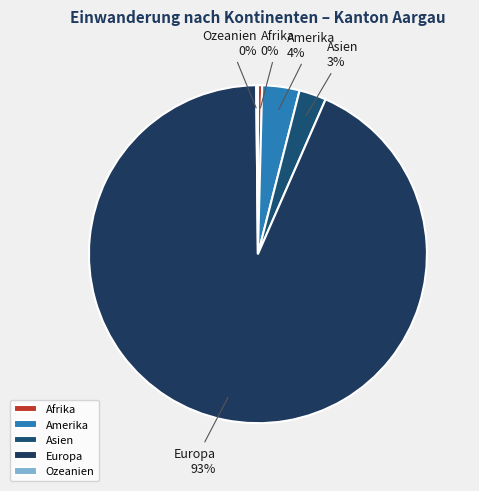

What is the largest slice in the pie chart?

Europa